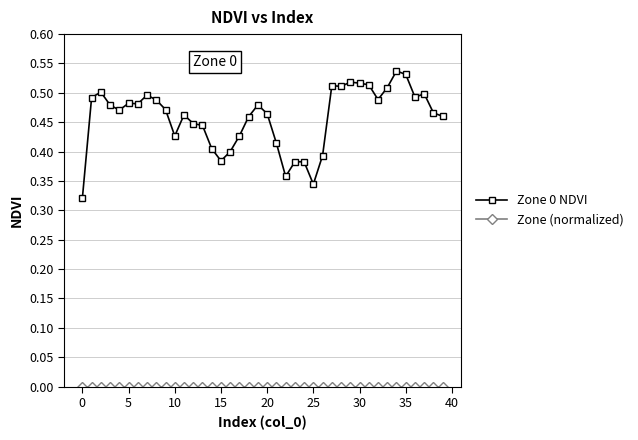

True or false: Zone 0 NDVI has more than 2 points higher than both neighbors.

True